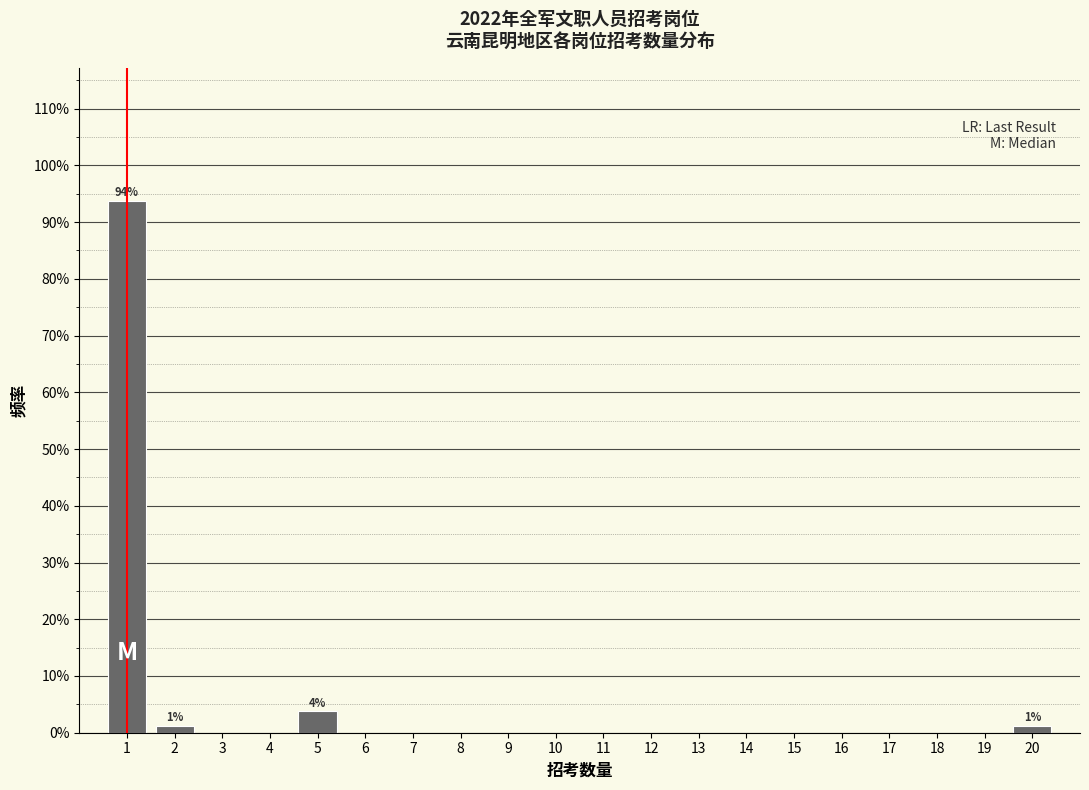

What is the maximum value shown in the chart?

93.8